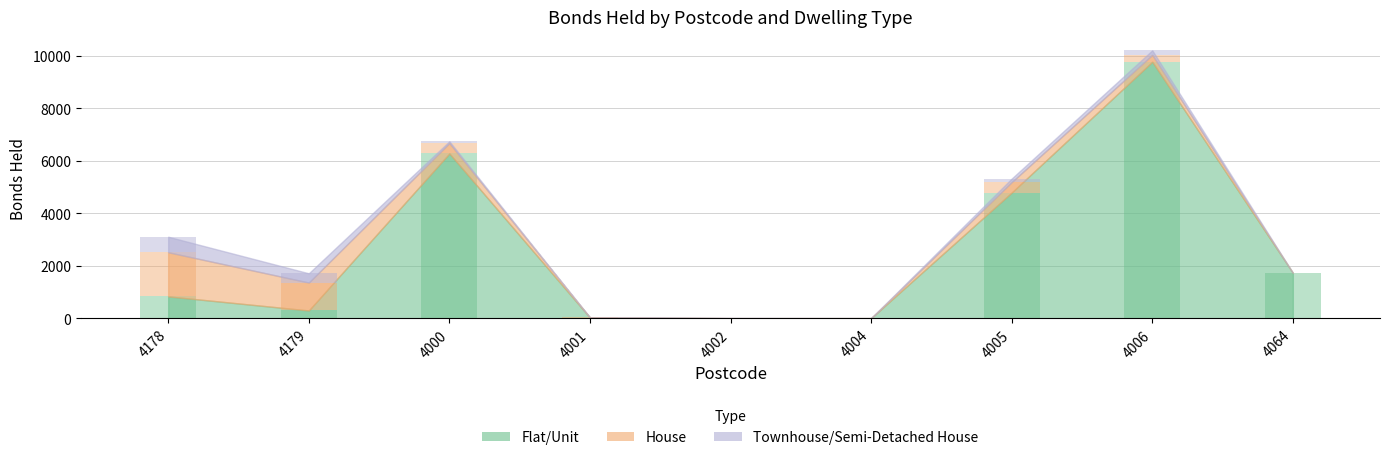

Between 4004 and 4002, which is larger?

4004